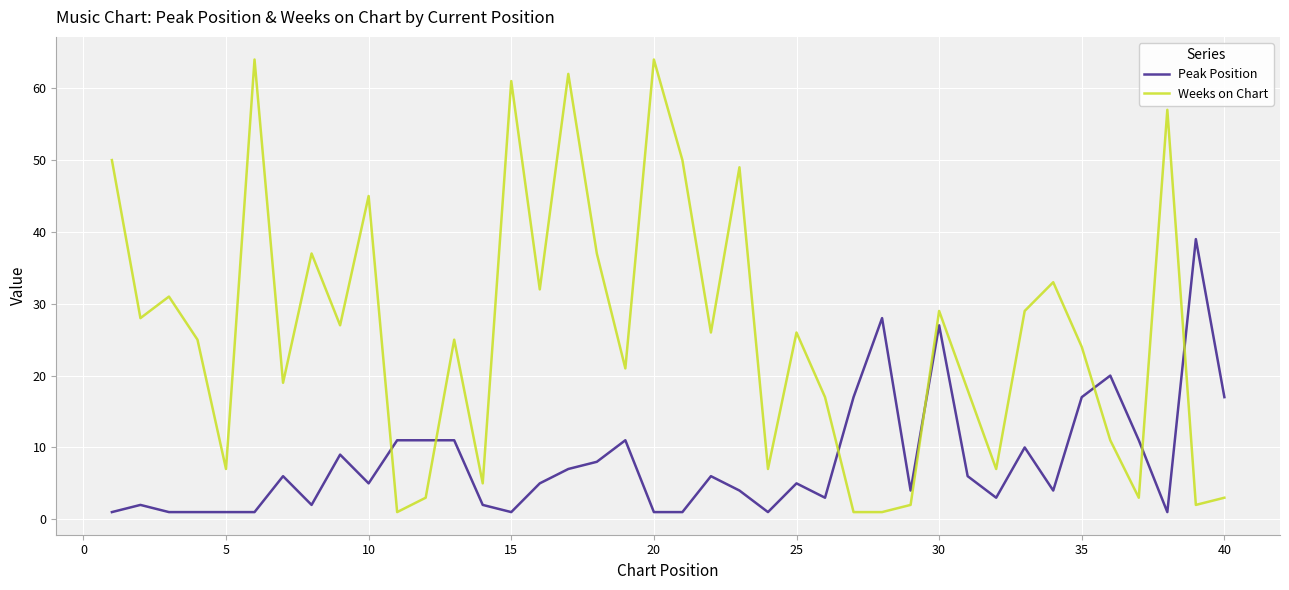

Which series has the largest total across all categories?

Weeks on Chart